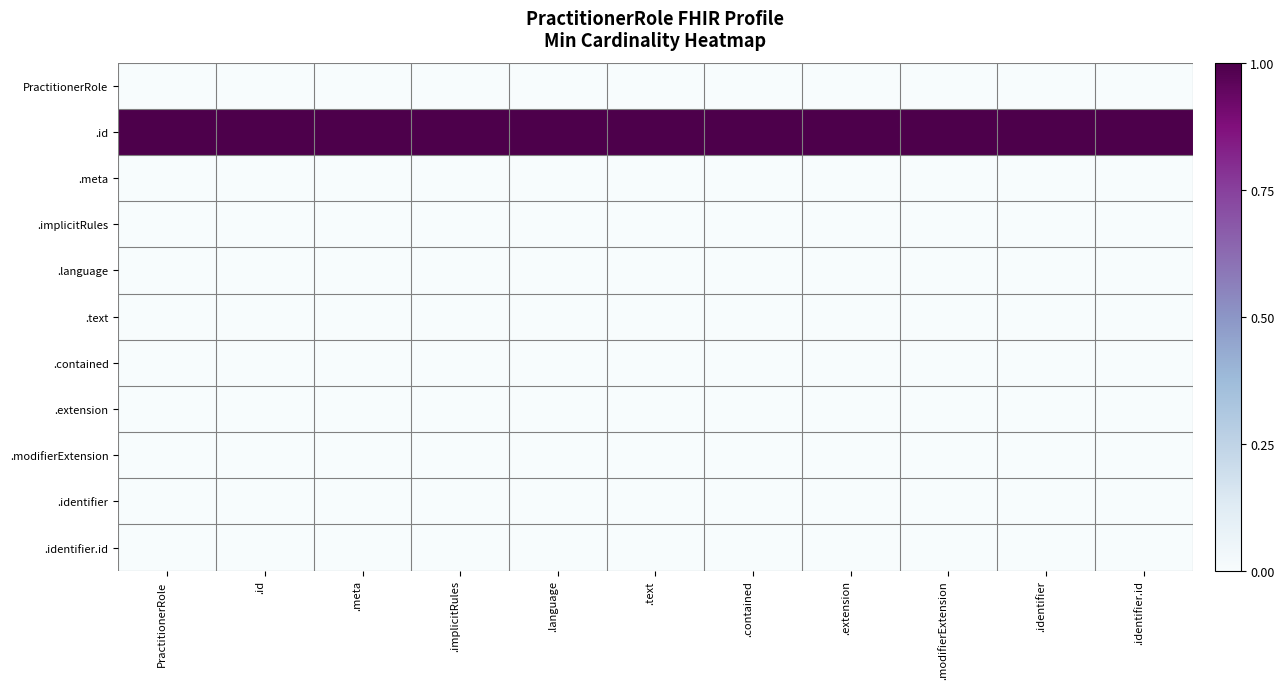

What is the spread (max minus min) of values at .identifier?

1